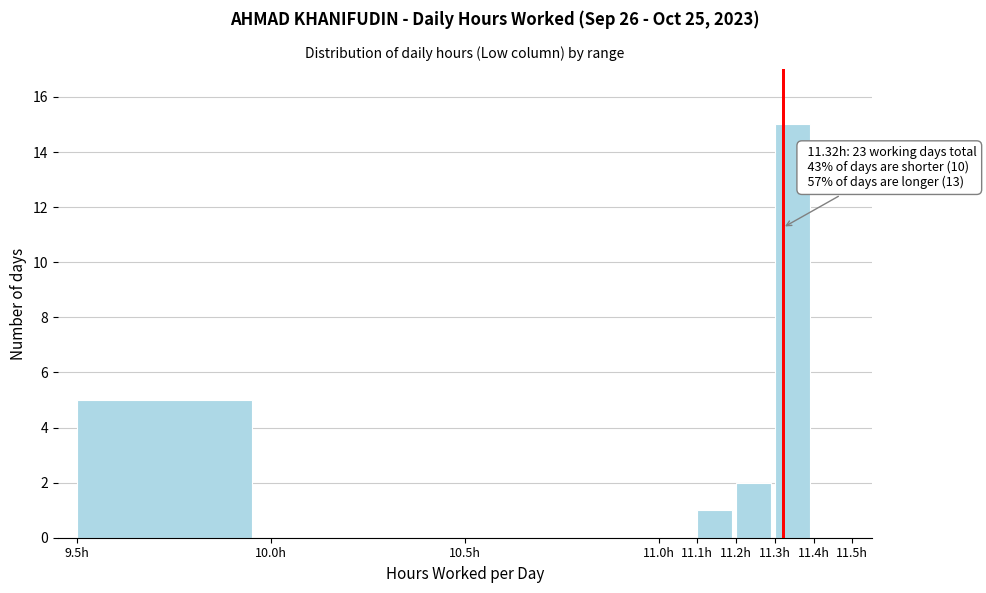

Over which range of the x-axis is the bar tallest?

11.3 to 11.4